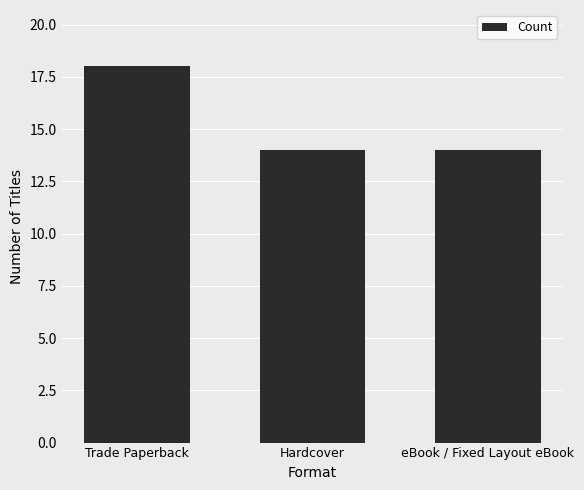

Reading right to left, transcribe all the data shown in this chart.

14	14	18